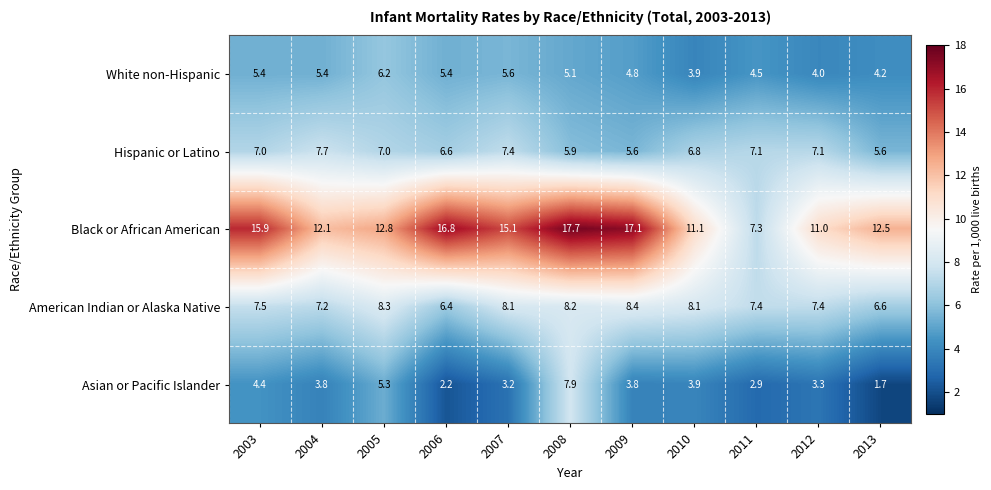

What is the sum of all American Indian or Alaska Native values?

83.6